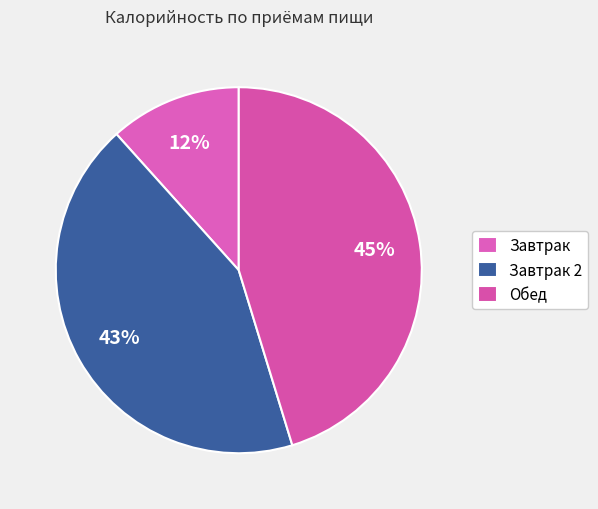

Count the number of slices in the pie.

3